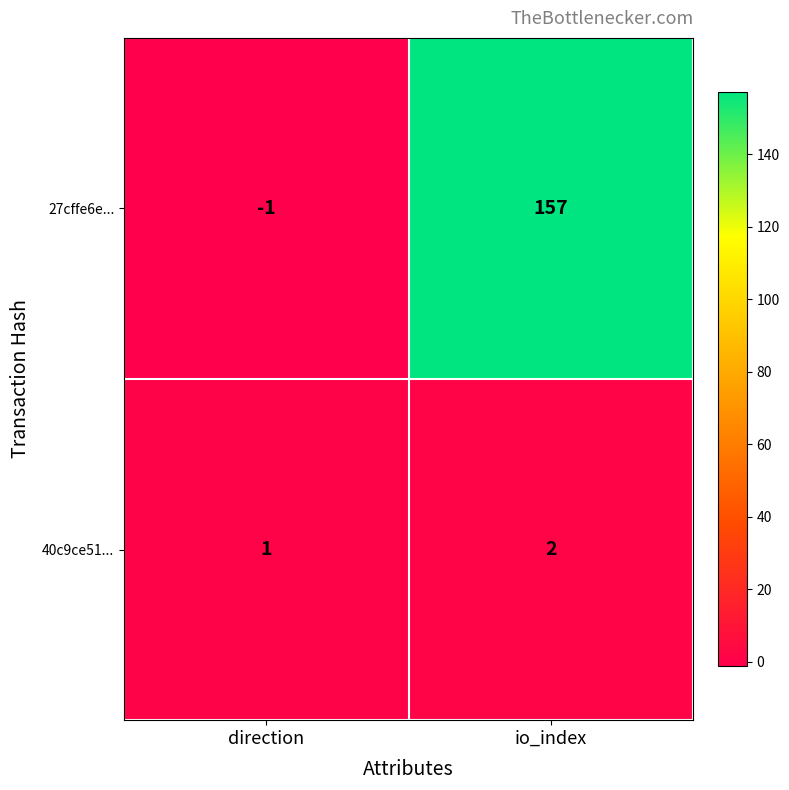

Reading right to left, extract all data points from this chart.

27cffe6e...: 157	-1
40c9ce51...: 2	1